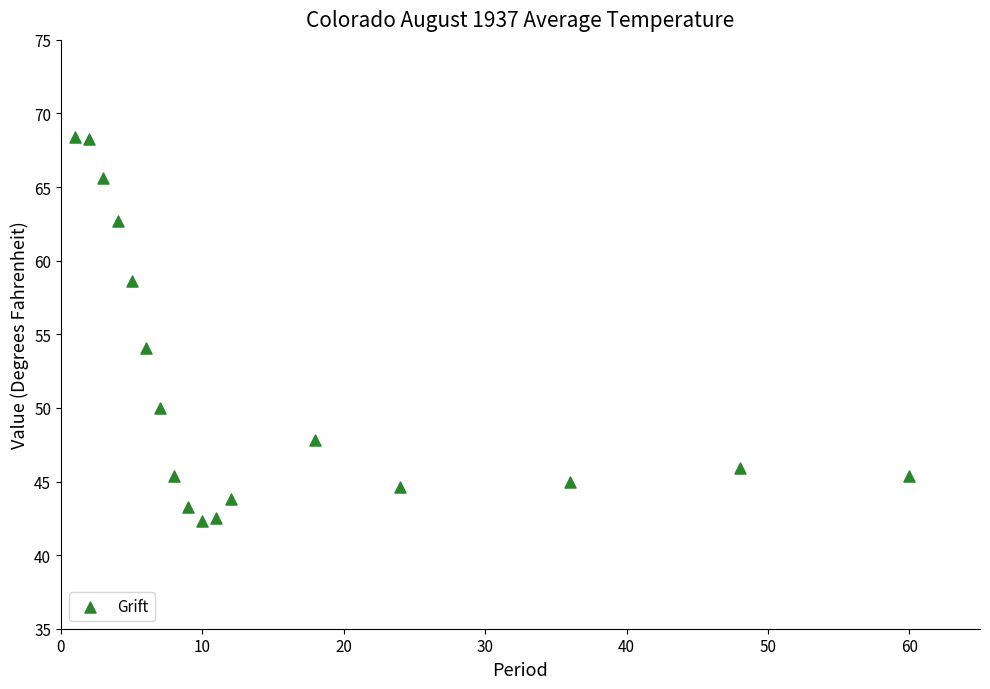

What is the range of Y values (max minus min)?

26.1